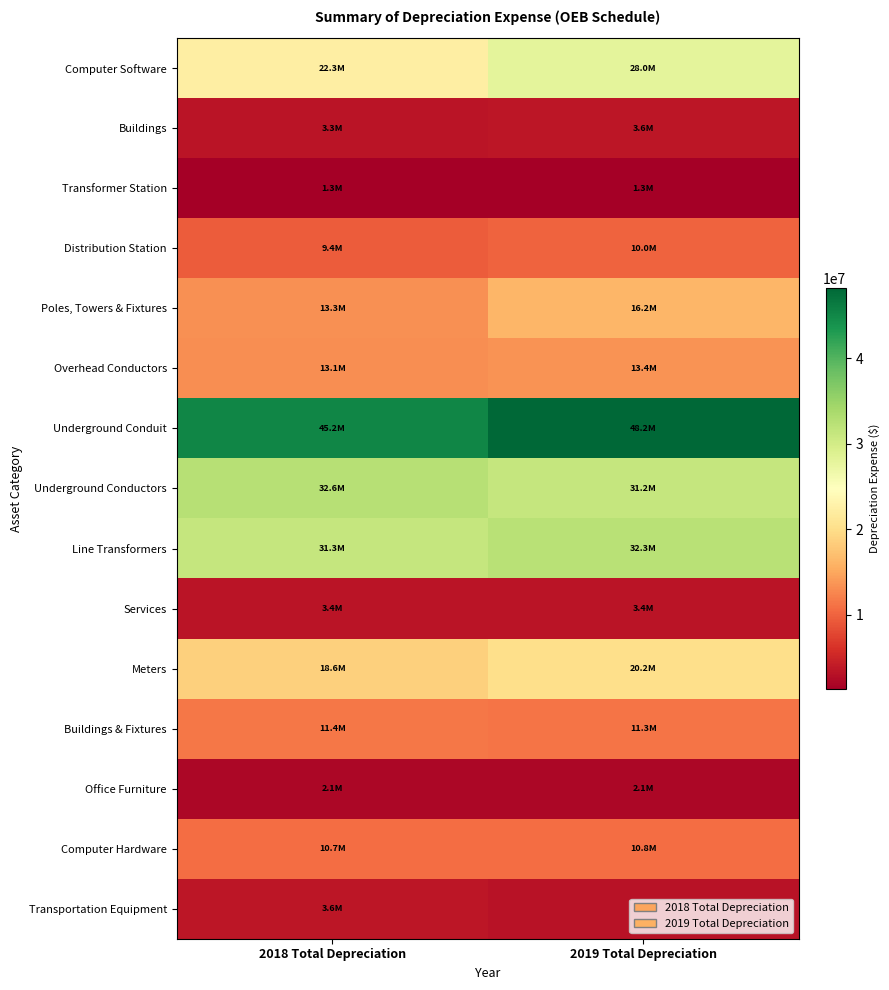

Rank the series by their maximum value, from highest to lowest.

Underground Conduit, Underground Conductors, Line Transformers, Computer Software, Meters, Poles, Towers & Fixtures, Overhead Conductors, Buildings & Fixtures, Computer Hardware, Distribution Station, Transportation Equipment, Buildings, Services, Office Furniture, Transformer Station